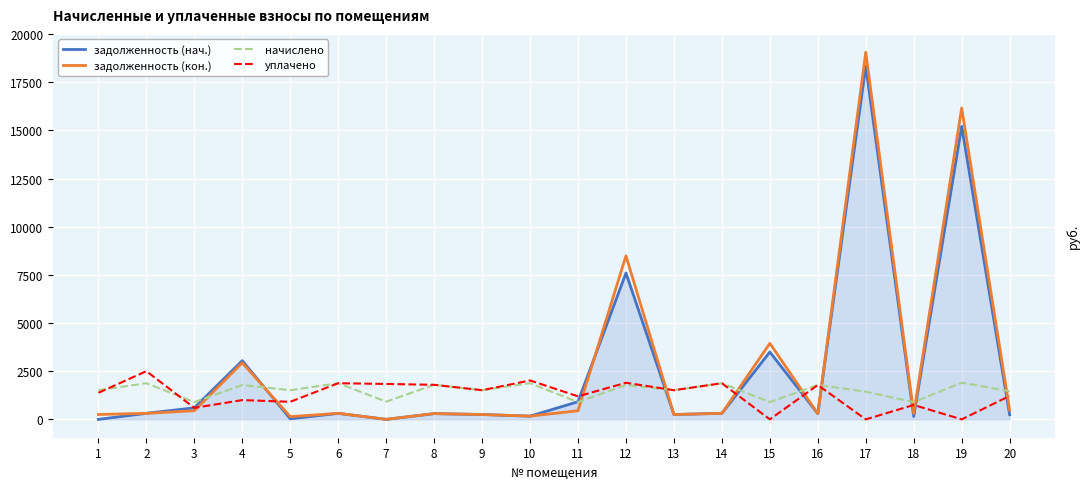

Between which two adjacent categories do задолженность (кон.) and начислено first intersect?

3 and 4